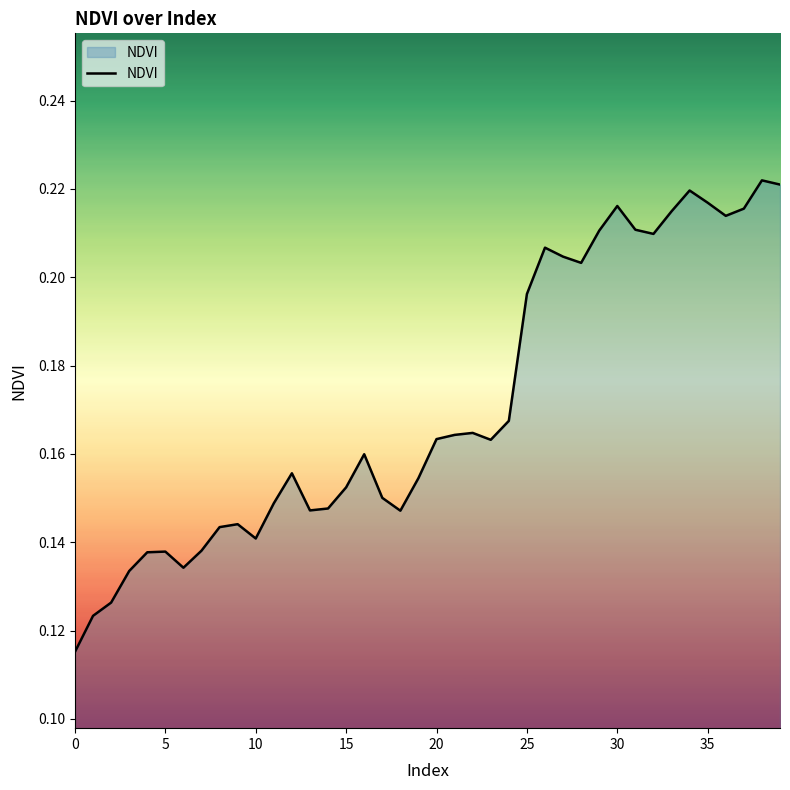

How many lines are shown in the chart?

1